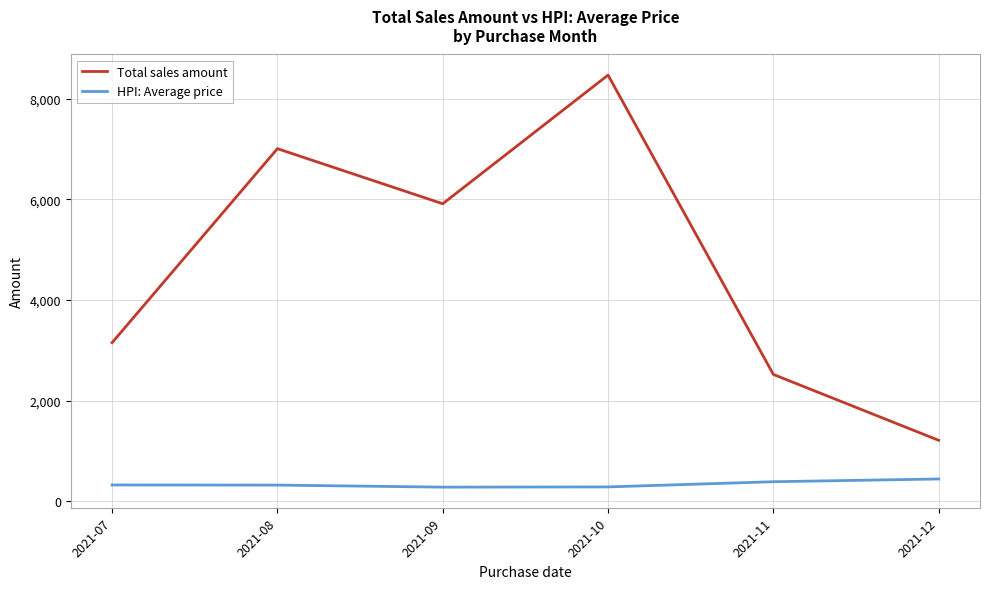

True or false: HPI: Average price and Total sales amount cross at least once.

False